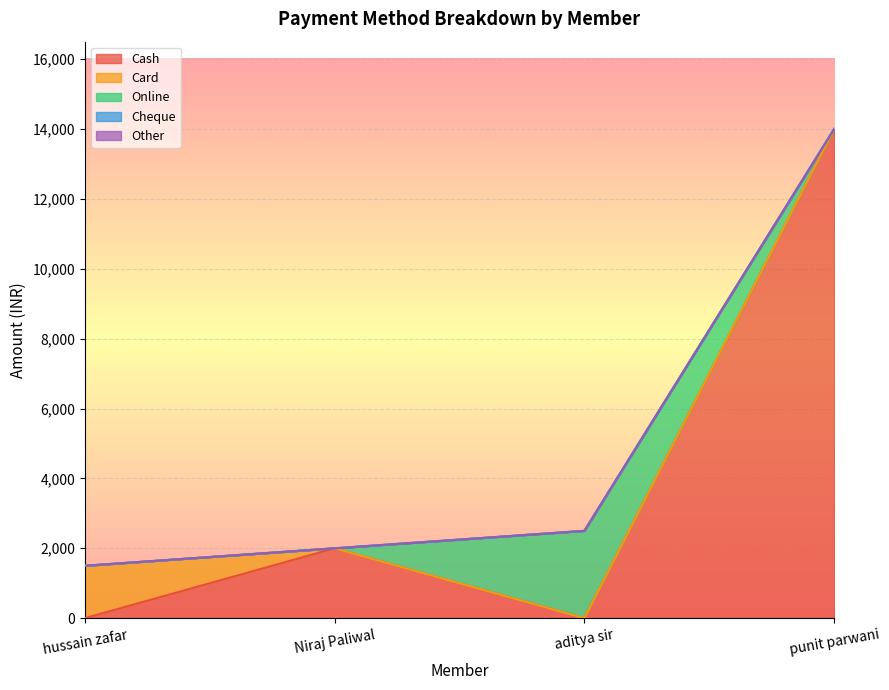

What is the total value across all series at Niraj Paliwal?

2000